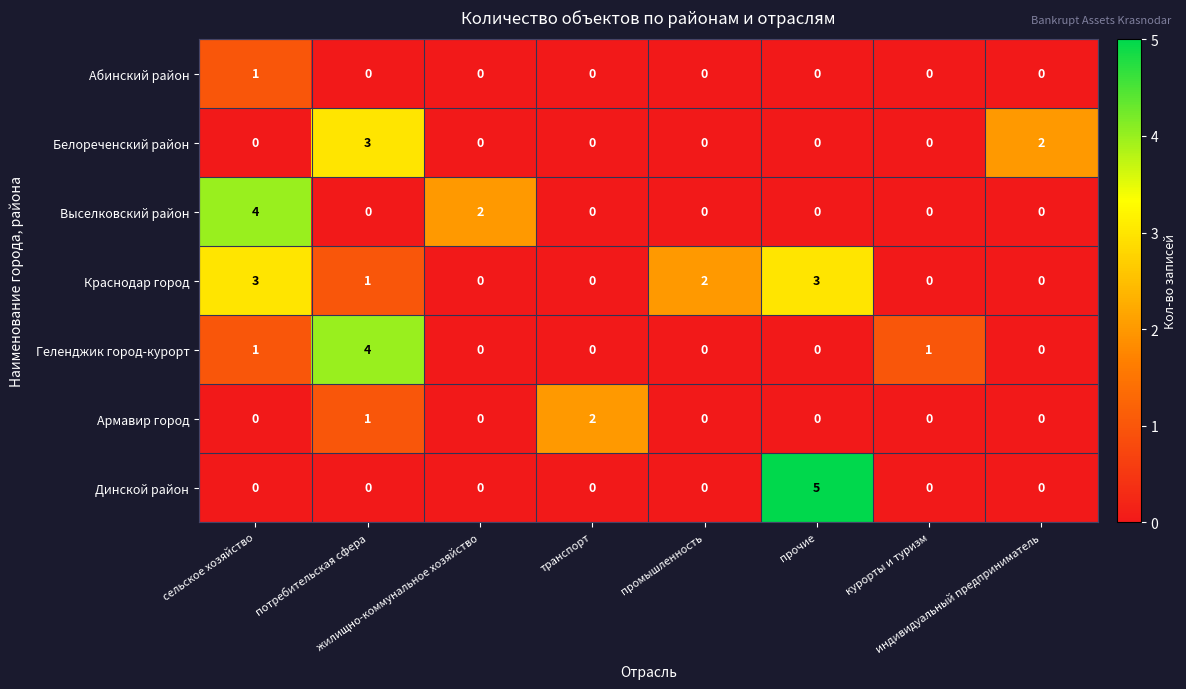

What is the highest value of the Краснодар город series?

3